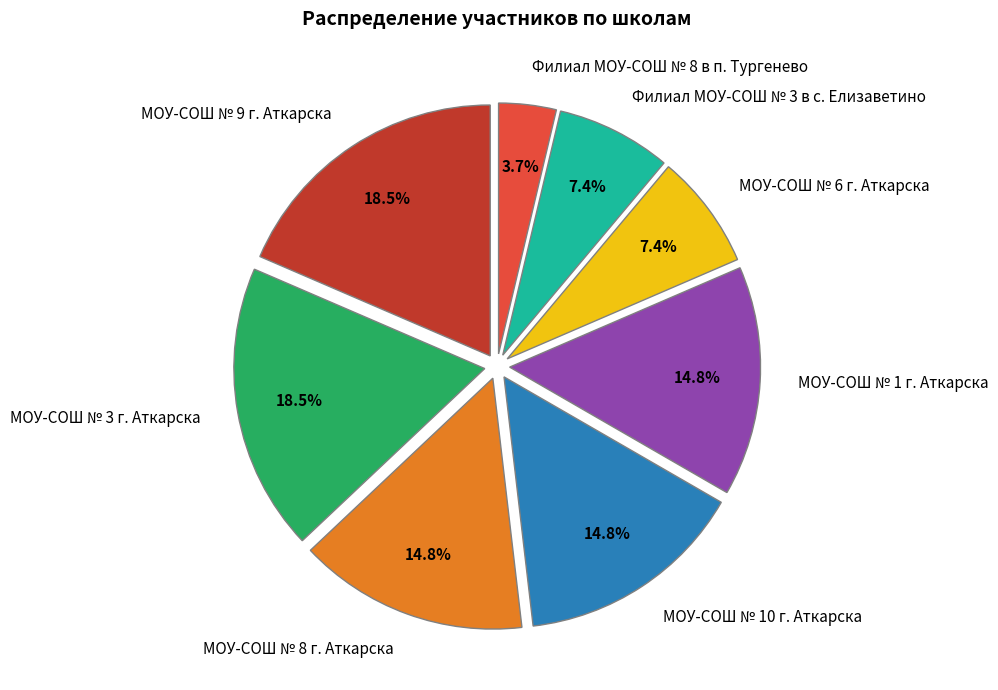

What is the smallest slice in the pie chart?

Филиал МОУ-СОШ № 8 в п. Тургенево